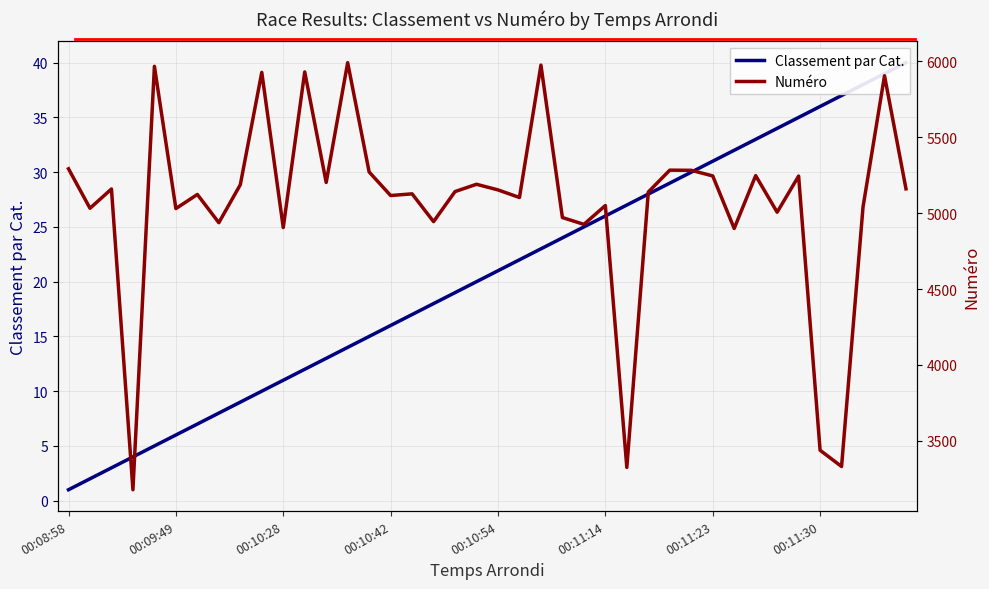

What is the difference between the maximum and minimum values in the Classement par Cat. series?

39